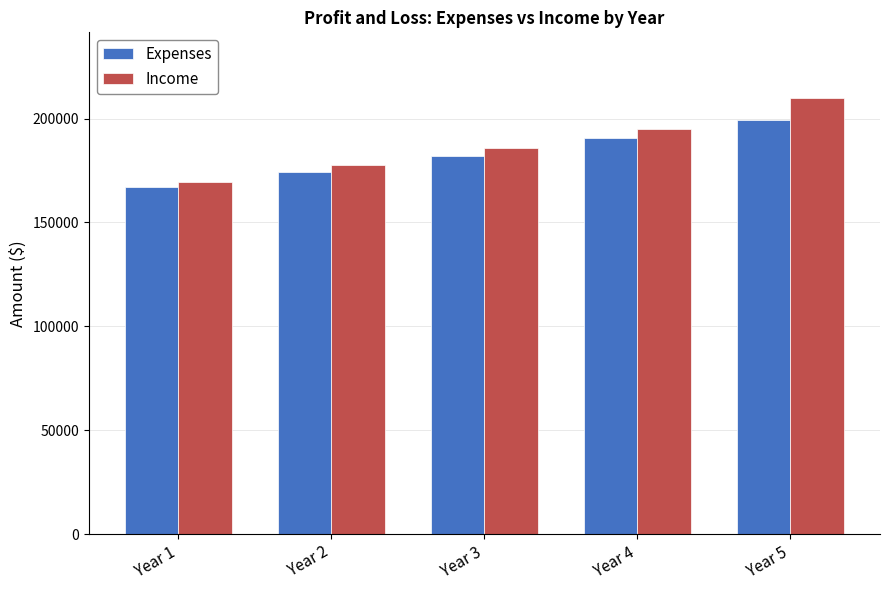

Is it true that Expenses equals 174336.1 at Year 2?

True